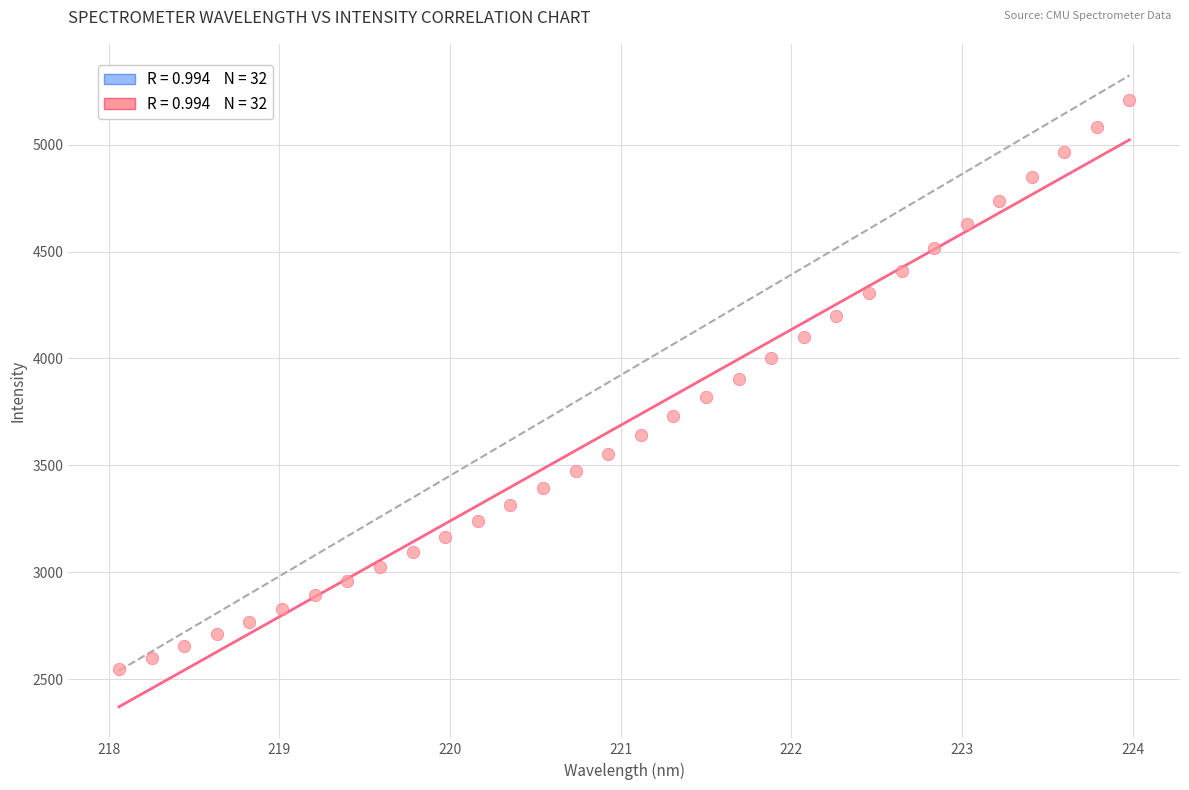

What is the range of Y values (max minus min)?

2659.3